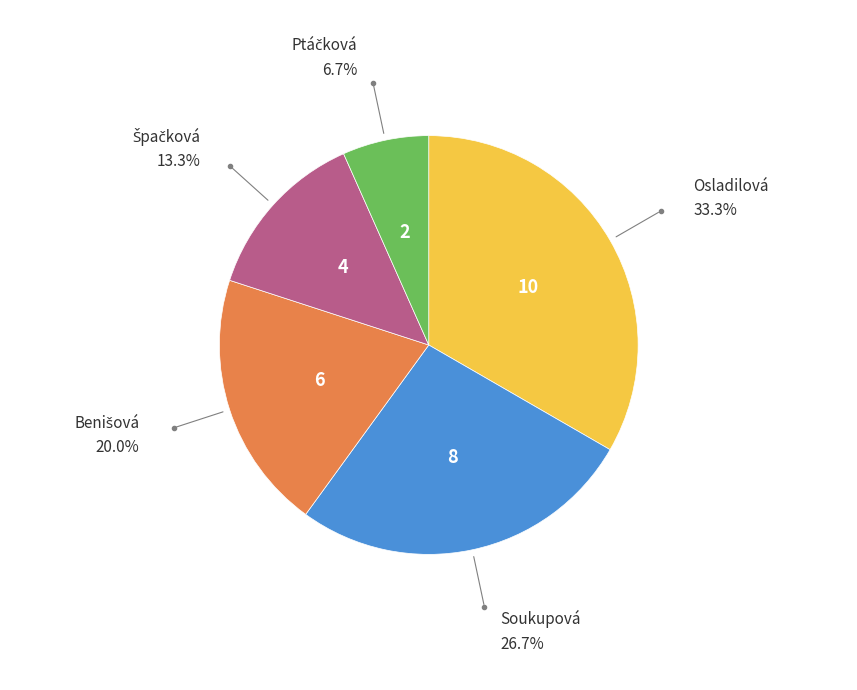

Is there a majority slice in this chart?

No